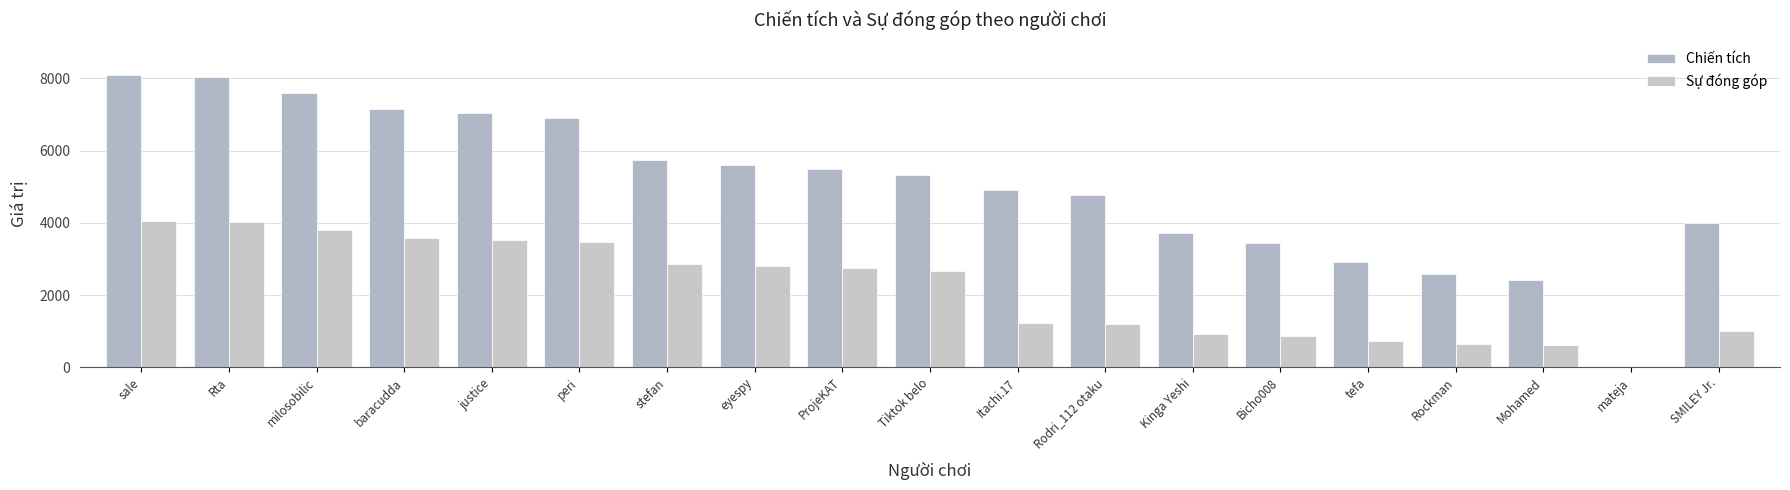

What is the spread (max minus min) of values at justice?

3516